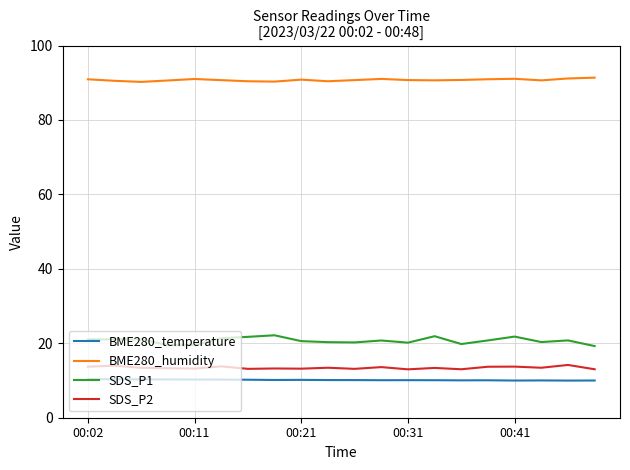

What is the maximum value shown in the chart?

91.4